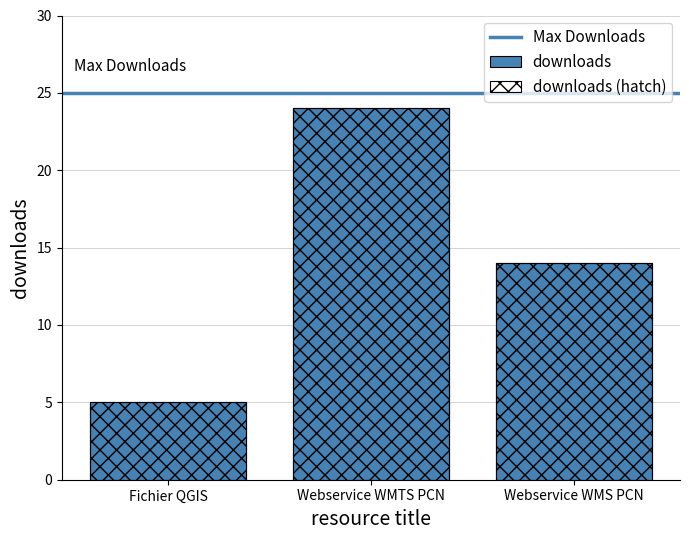

What position from the left is Webservice WMTS PCN?

2